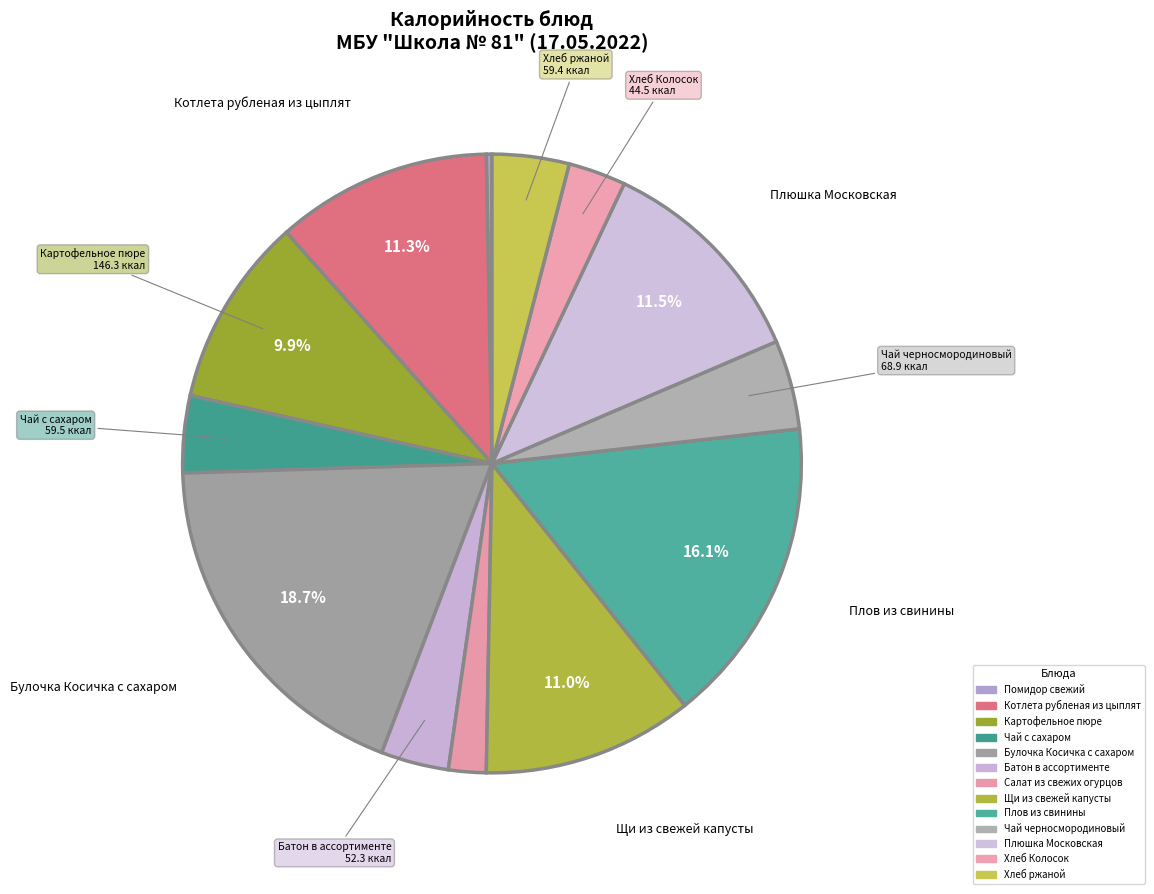

How many slices are in this pie chart?

13